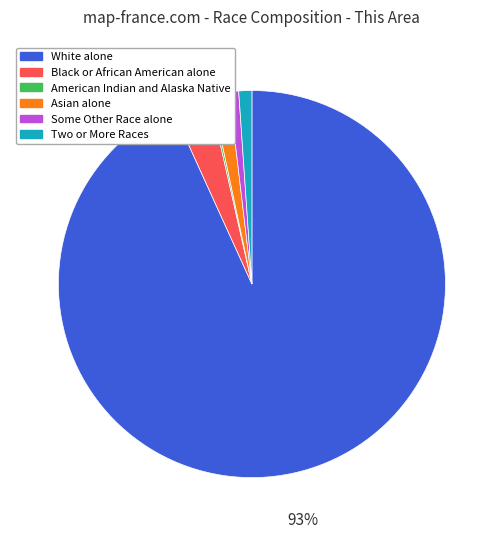

Does any single category account for the majority?

Yes